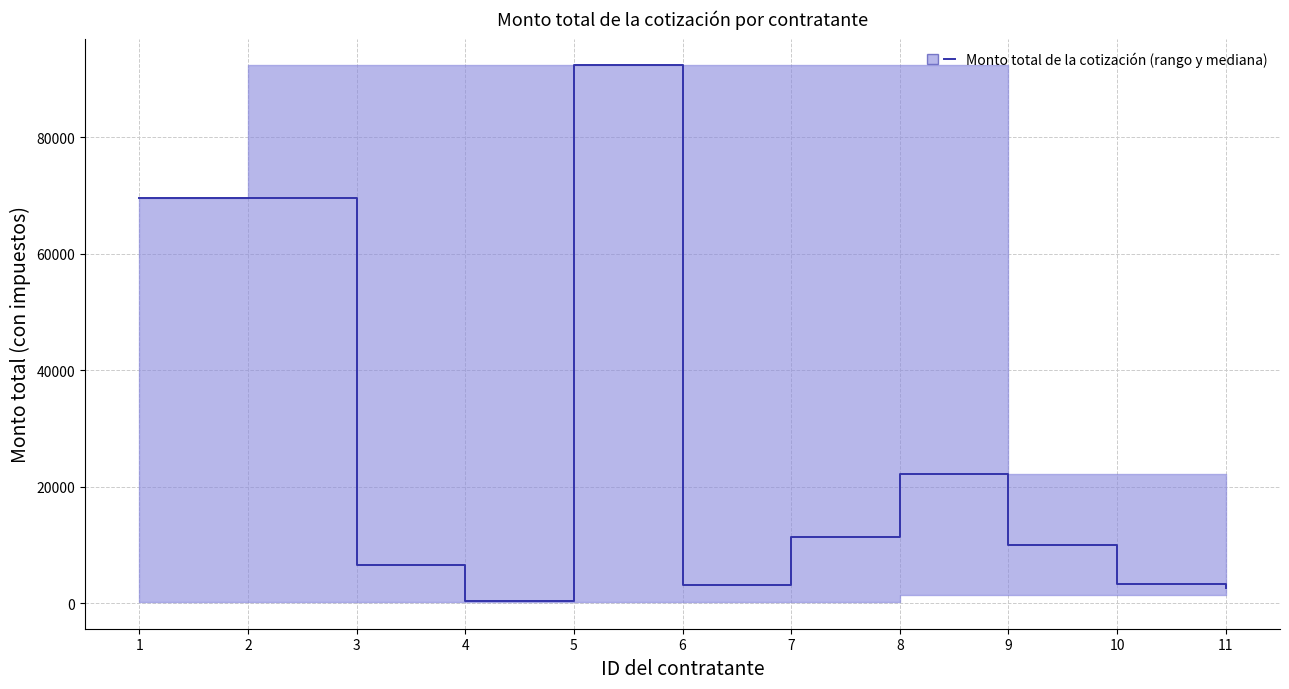

What is the sum of the values at 5 and 8?

114538.4